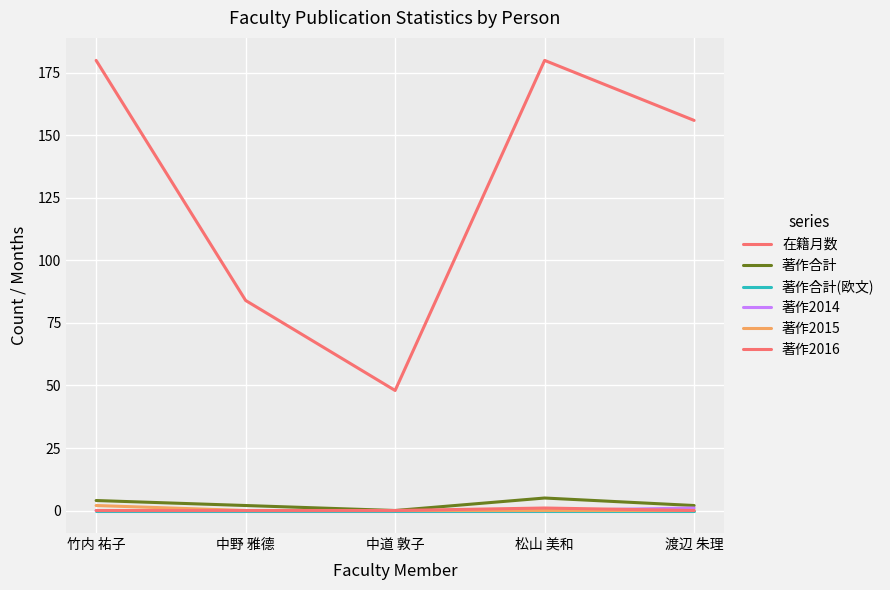

Which series has the largest total across all categories?

在籍月数